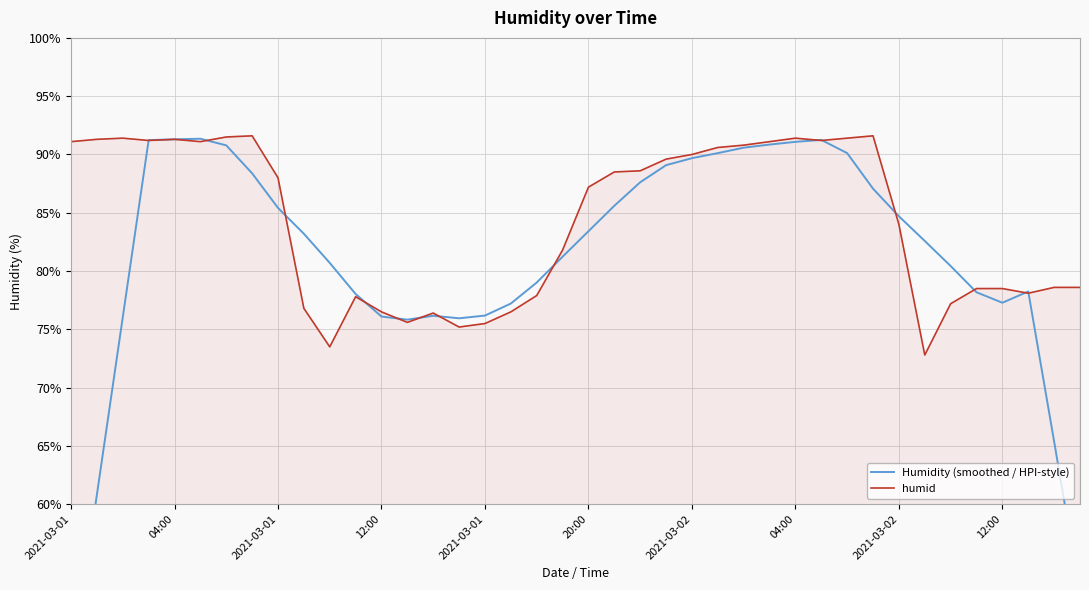

How many times do Humidity (smoothed / HPI-style) and humid cross each other?

14